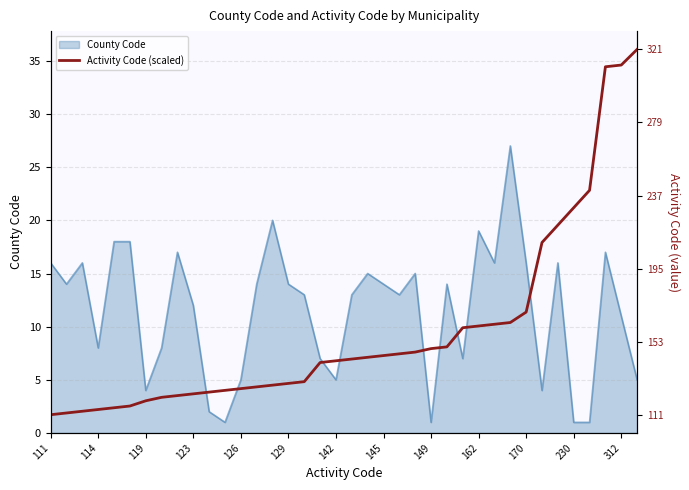

The value of County Code at 119 is 7. True or false?

False